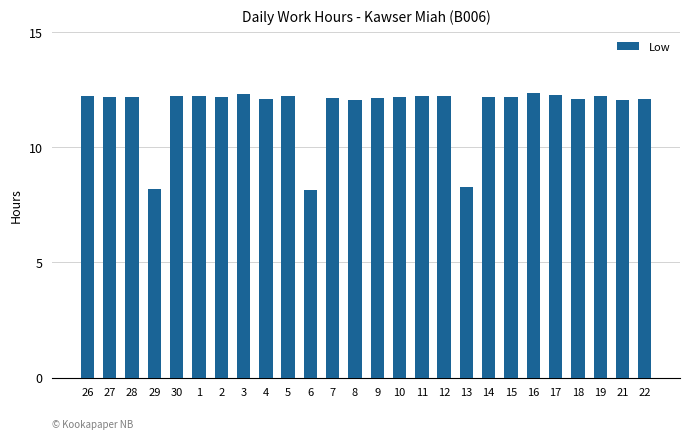

What is the difference between the values at 9 and 29?

4.0